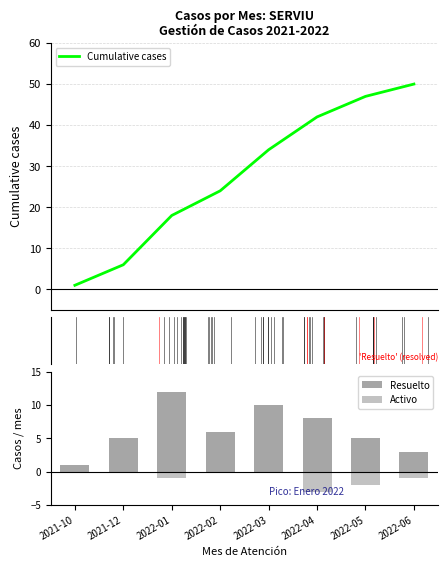

Which category has the highest value in the Activo series?

2021-10